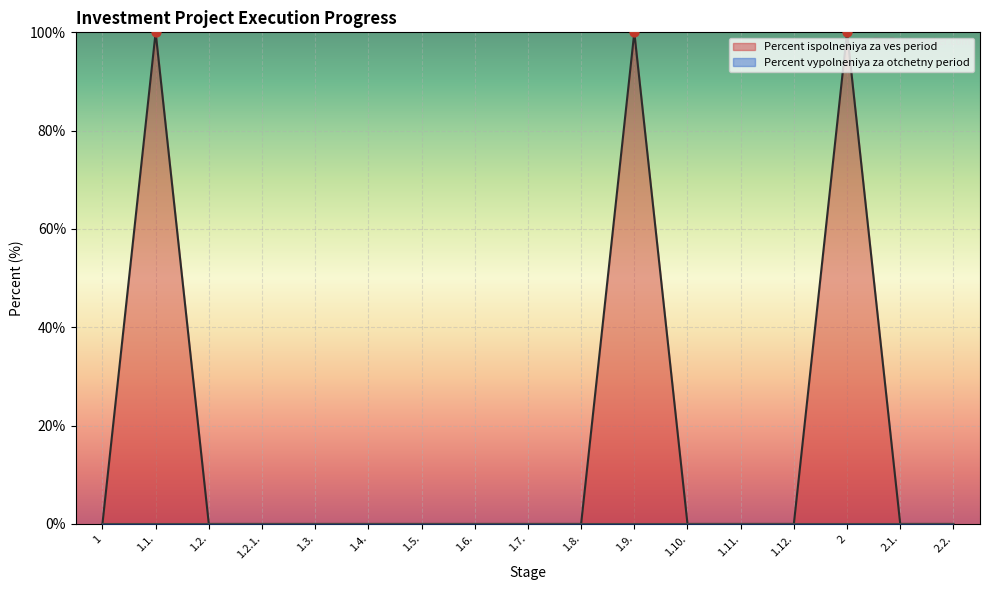

Between 1.3. and 1, which is larger?

1.3.